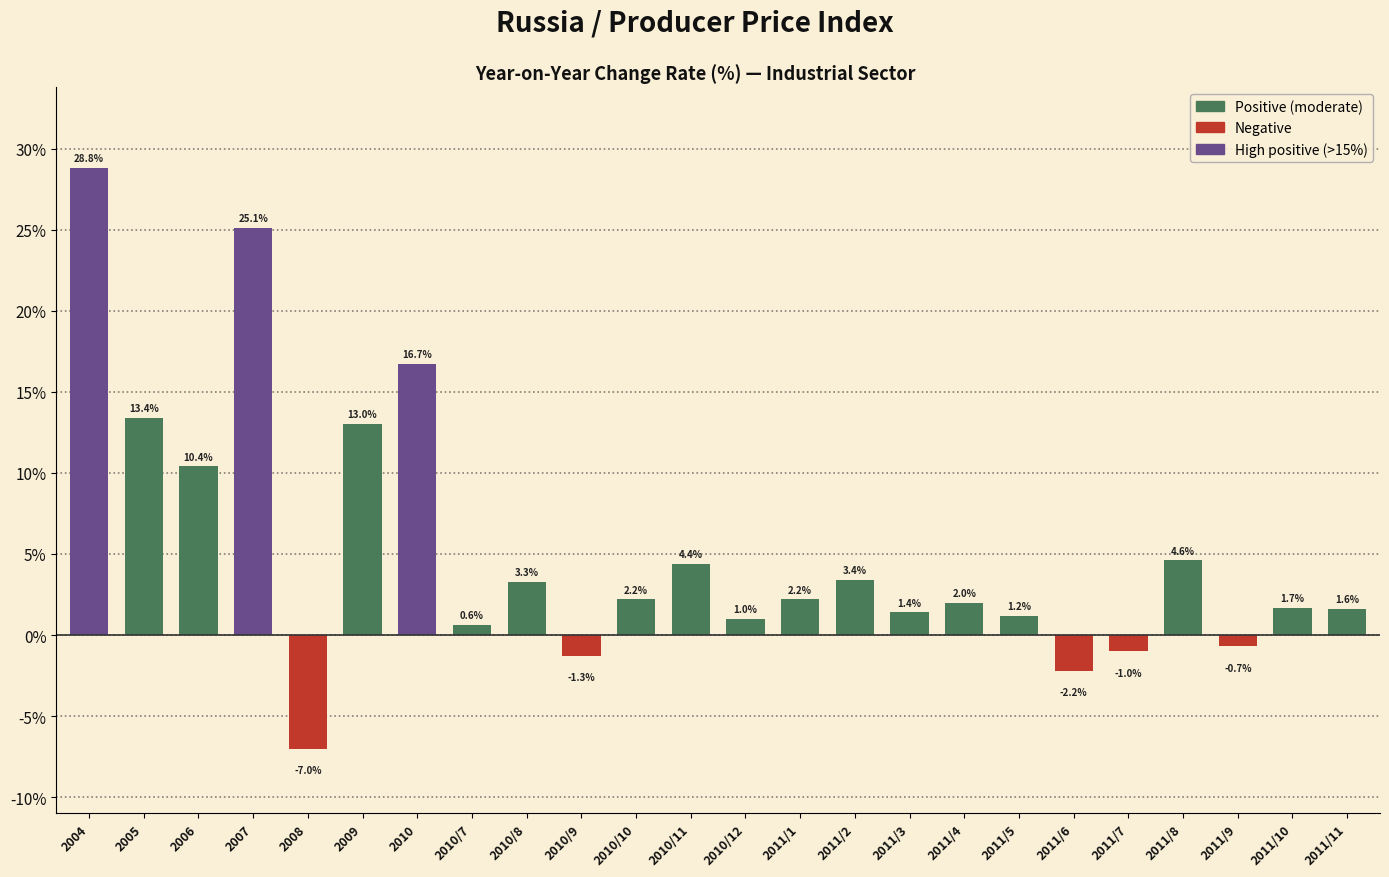

Reading left to right, what are all the values shown in this chart?

28.8	13.4	10.4	25.1	-7.0	13.0	16.7	0.6	3.3	-1.3	2.2	4.4	1.0	2.2	3.4	1.4	2.0	1.2	-2.2	-1.0	4.6	-0.7	1.7	1.6